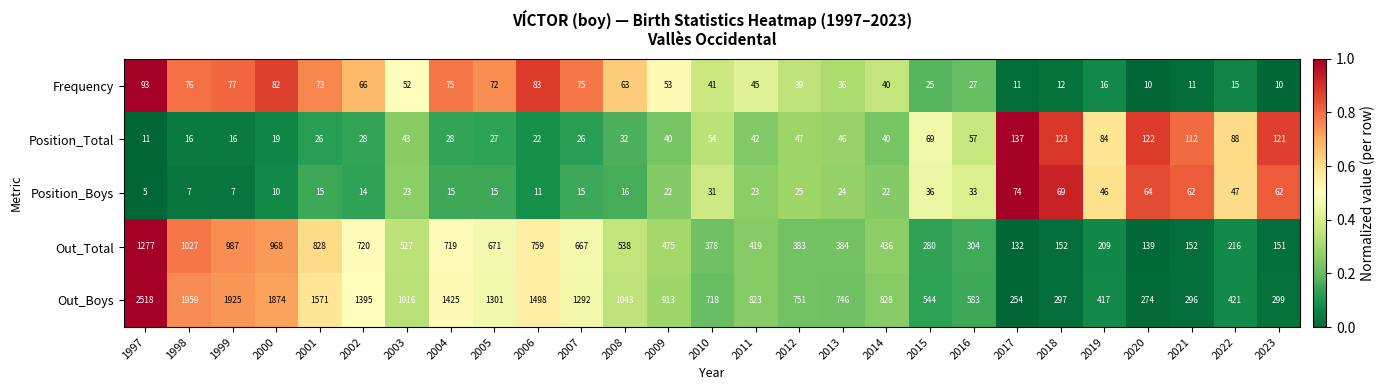

Which series has the largest total across all categories?

Out_Boys